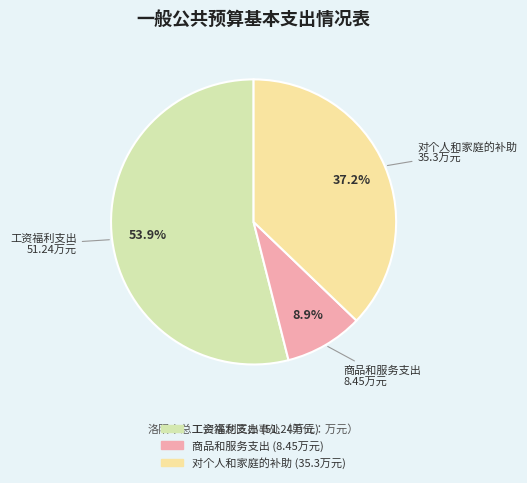

What is the ratio of the value at 工资福利支出 to the value at 商品和服务支出?

6.1